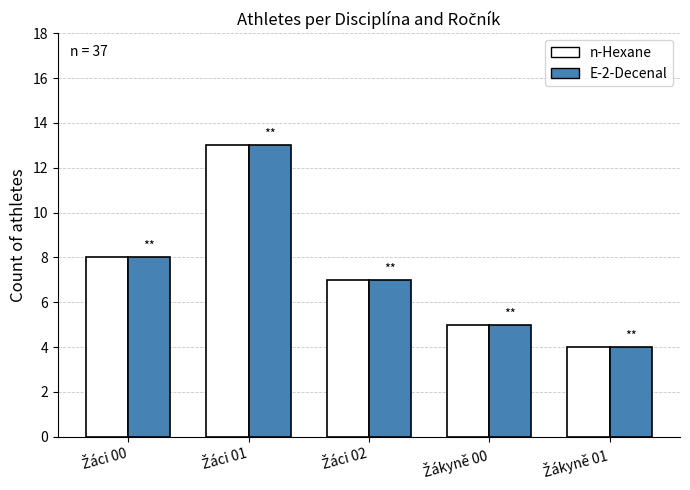

Count the number of categories in the chart.

5